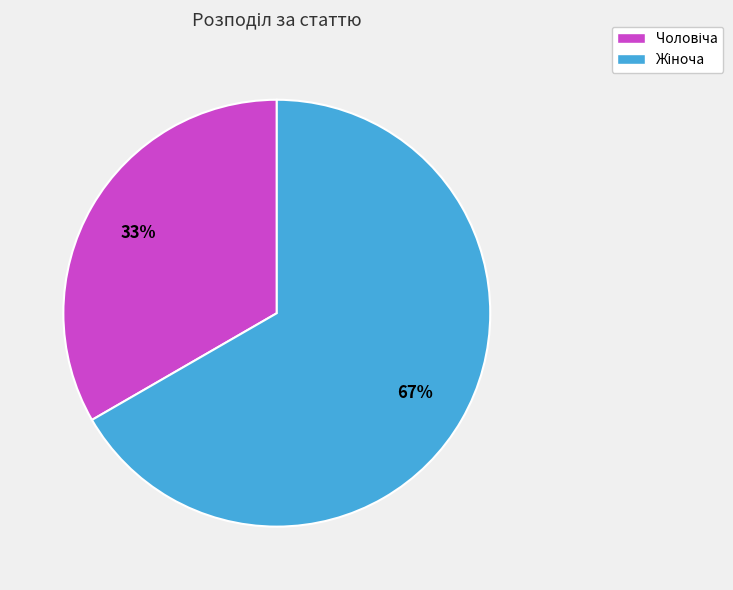

To the nearest percent, what is the average slice percentage?

50%